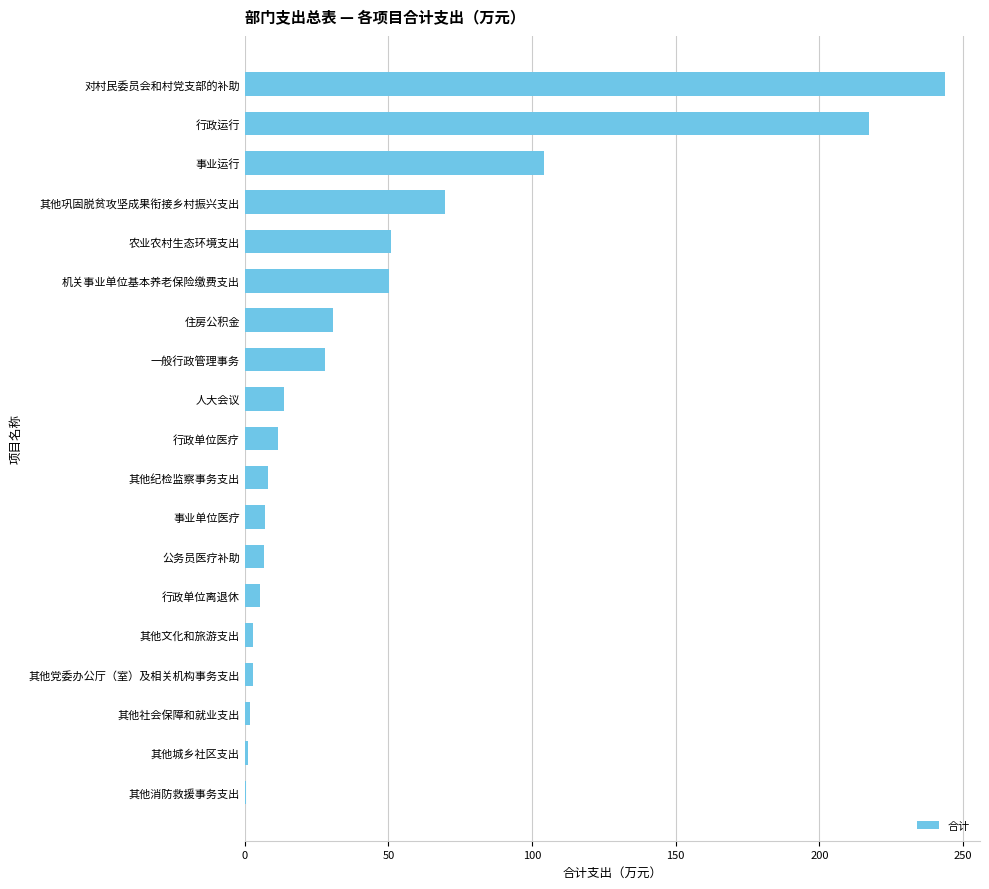

Is it true that the value at 其他巩固脱贫攻坚成果衔接乡村振兴支出 is 69.6?

True